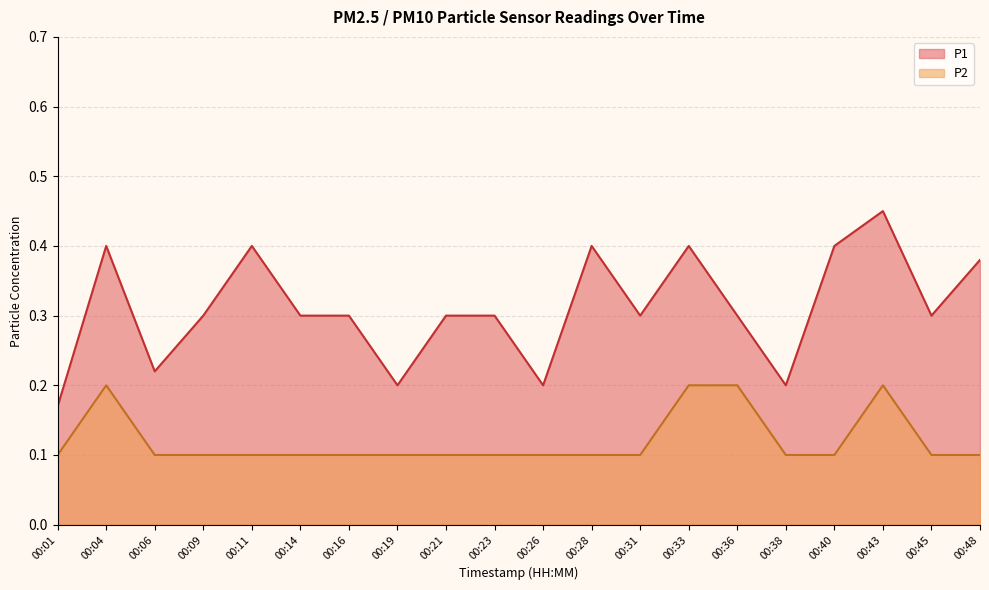

The value of P2 at 00:40 is 0.1. True or false?

True